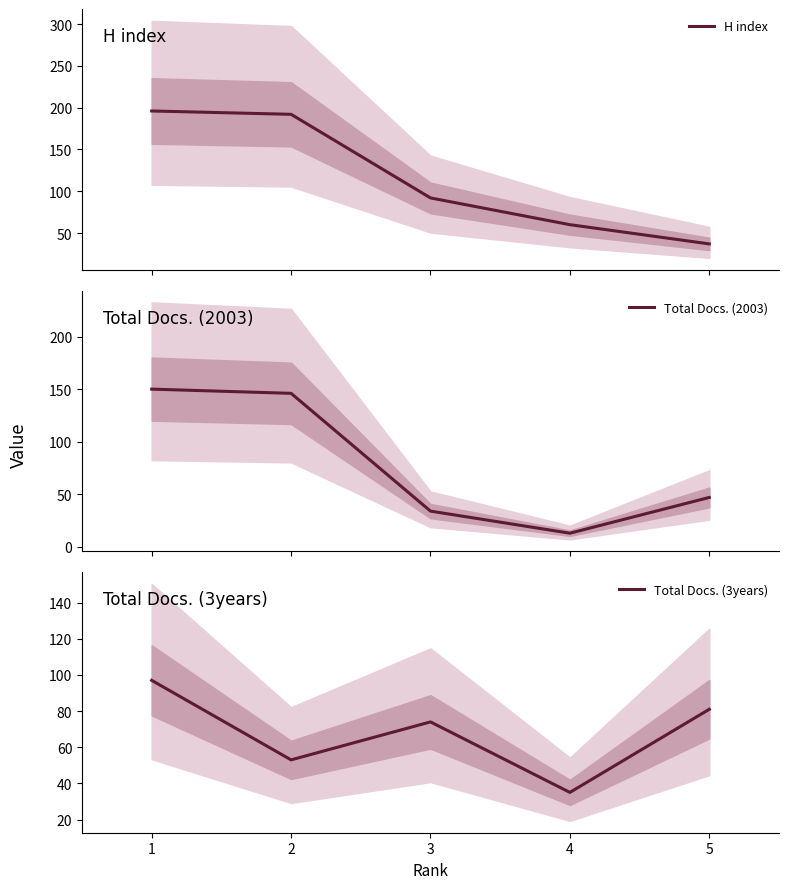

Which series has the largest range (max minus min)?

H index